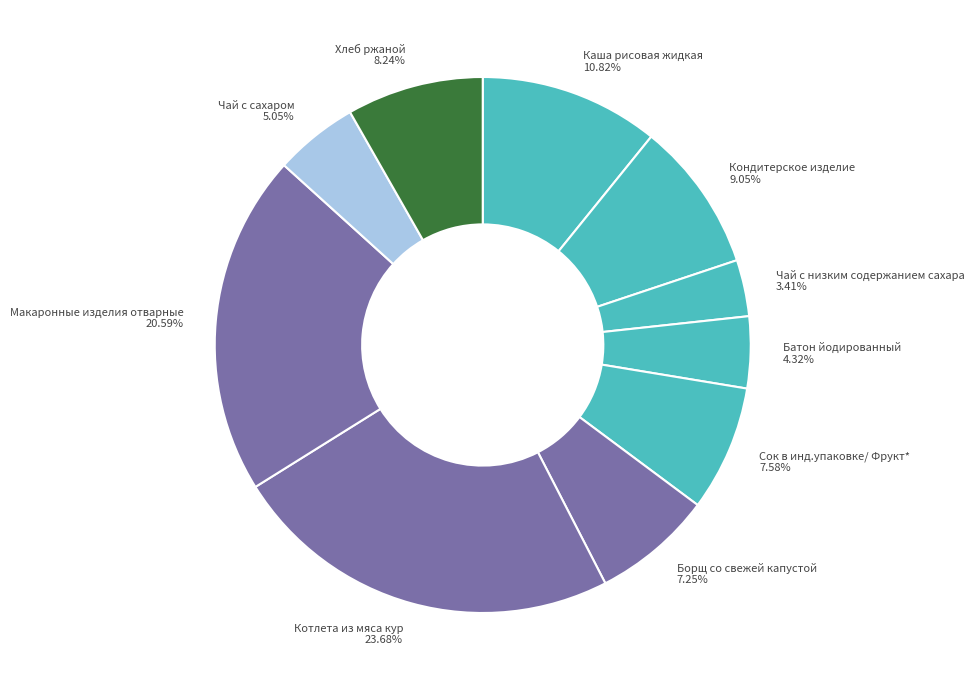

Which category has the smallest portion of the pie?

Чай с низким содержанием сахара